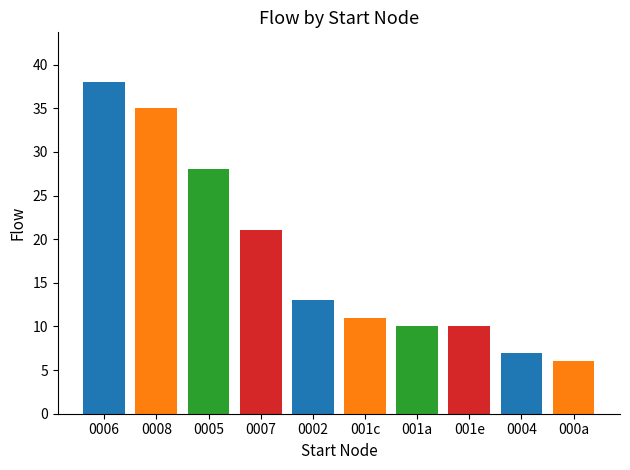

The chart shows a value of 10 at 000a. True or false?

False